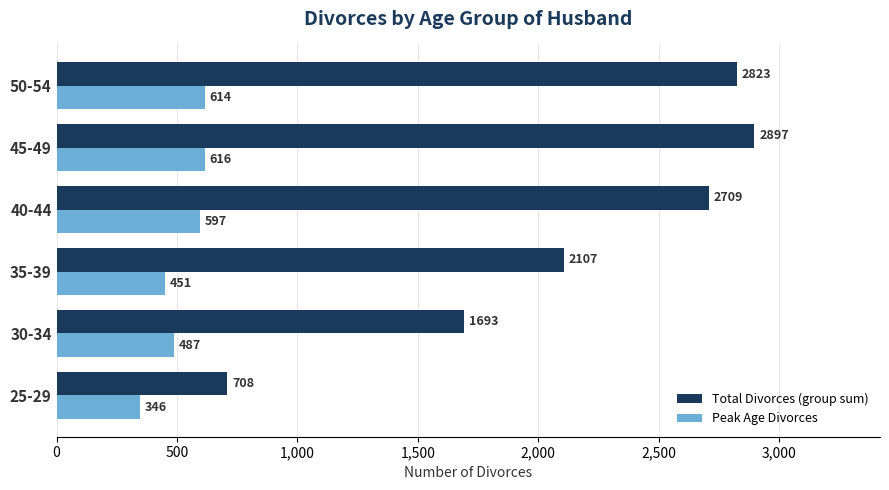

What is the maximum value shown in the chart?

2897